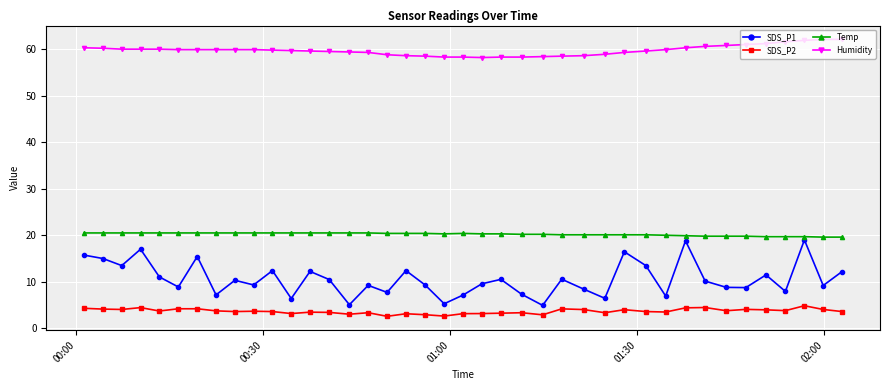

Which series has the widest spread of values?

SDS_P1